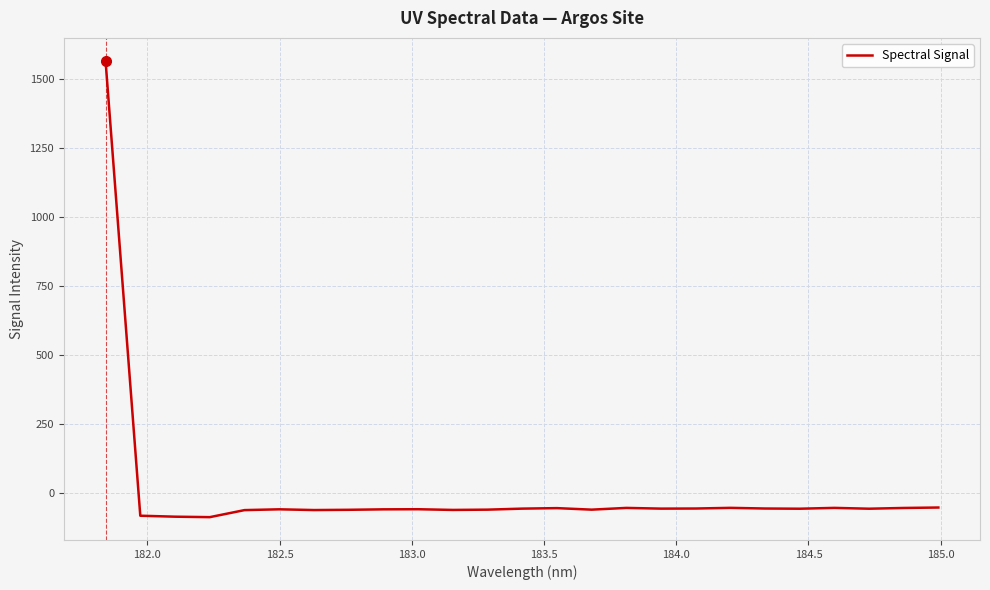

What is the average value?

3.4